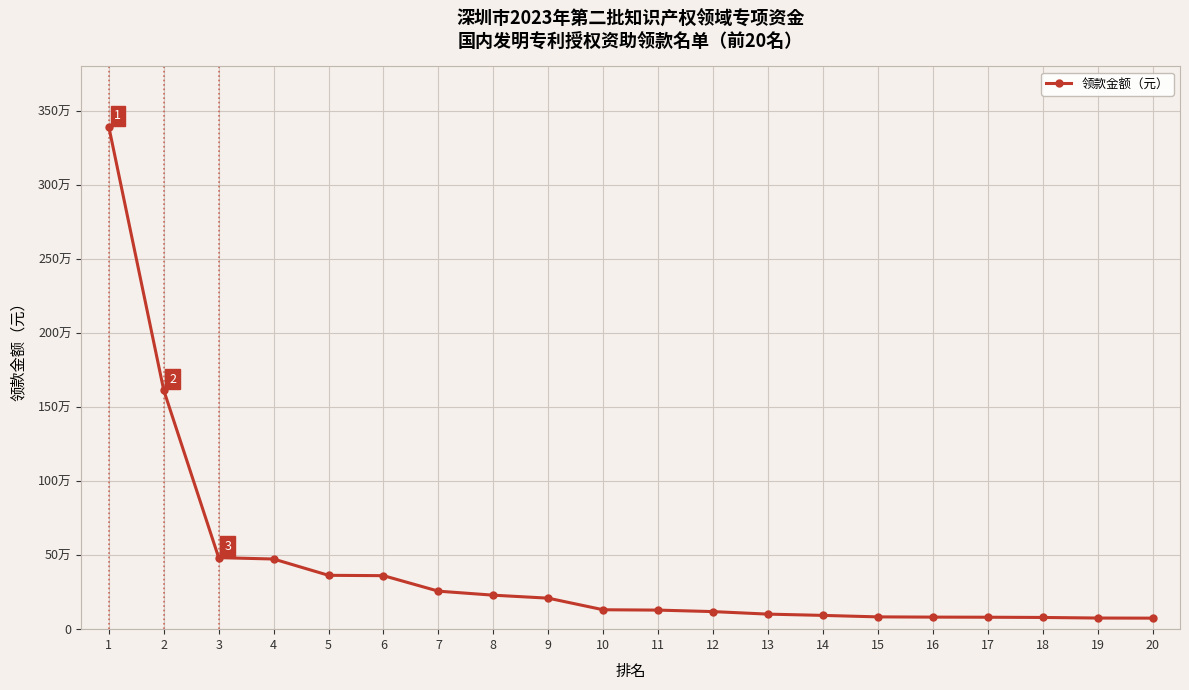

Is this an area chart (filled region under the line)?

No